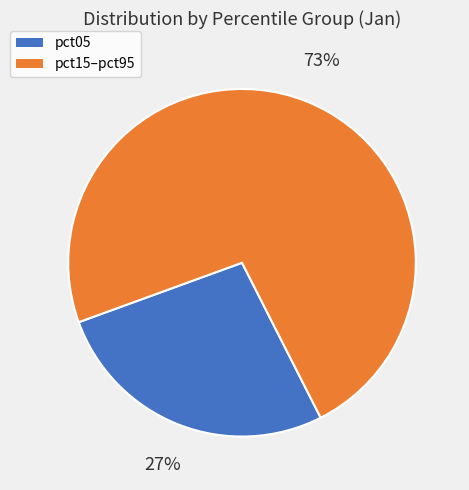

To the nearest percent, what is the difference between the largest and smallest slice percentages?

46%